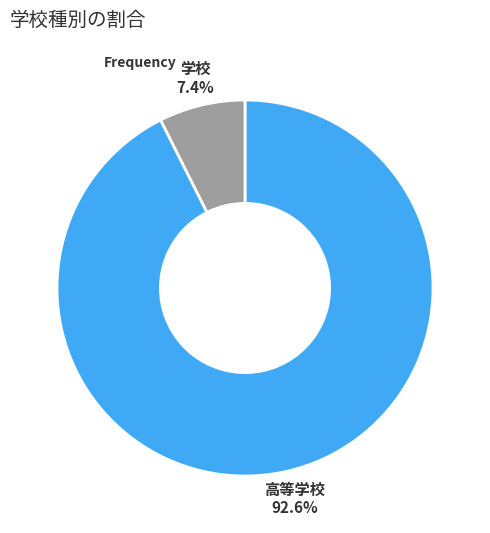

How many slices are in this pie chart?

2